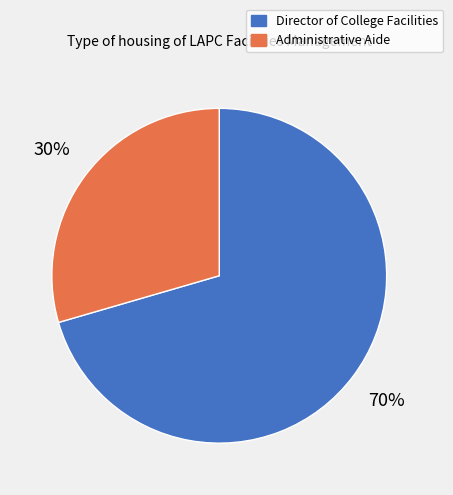

Rank the categories by value from lowest to highest.

Administrative Aide, Director of College Facilities